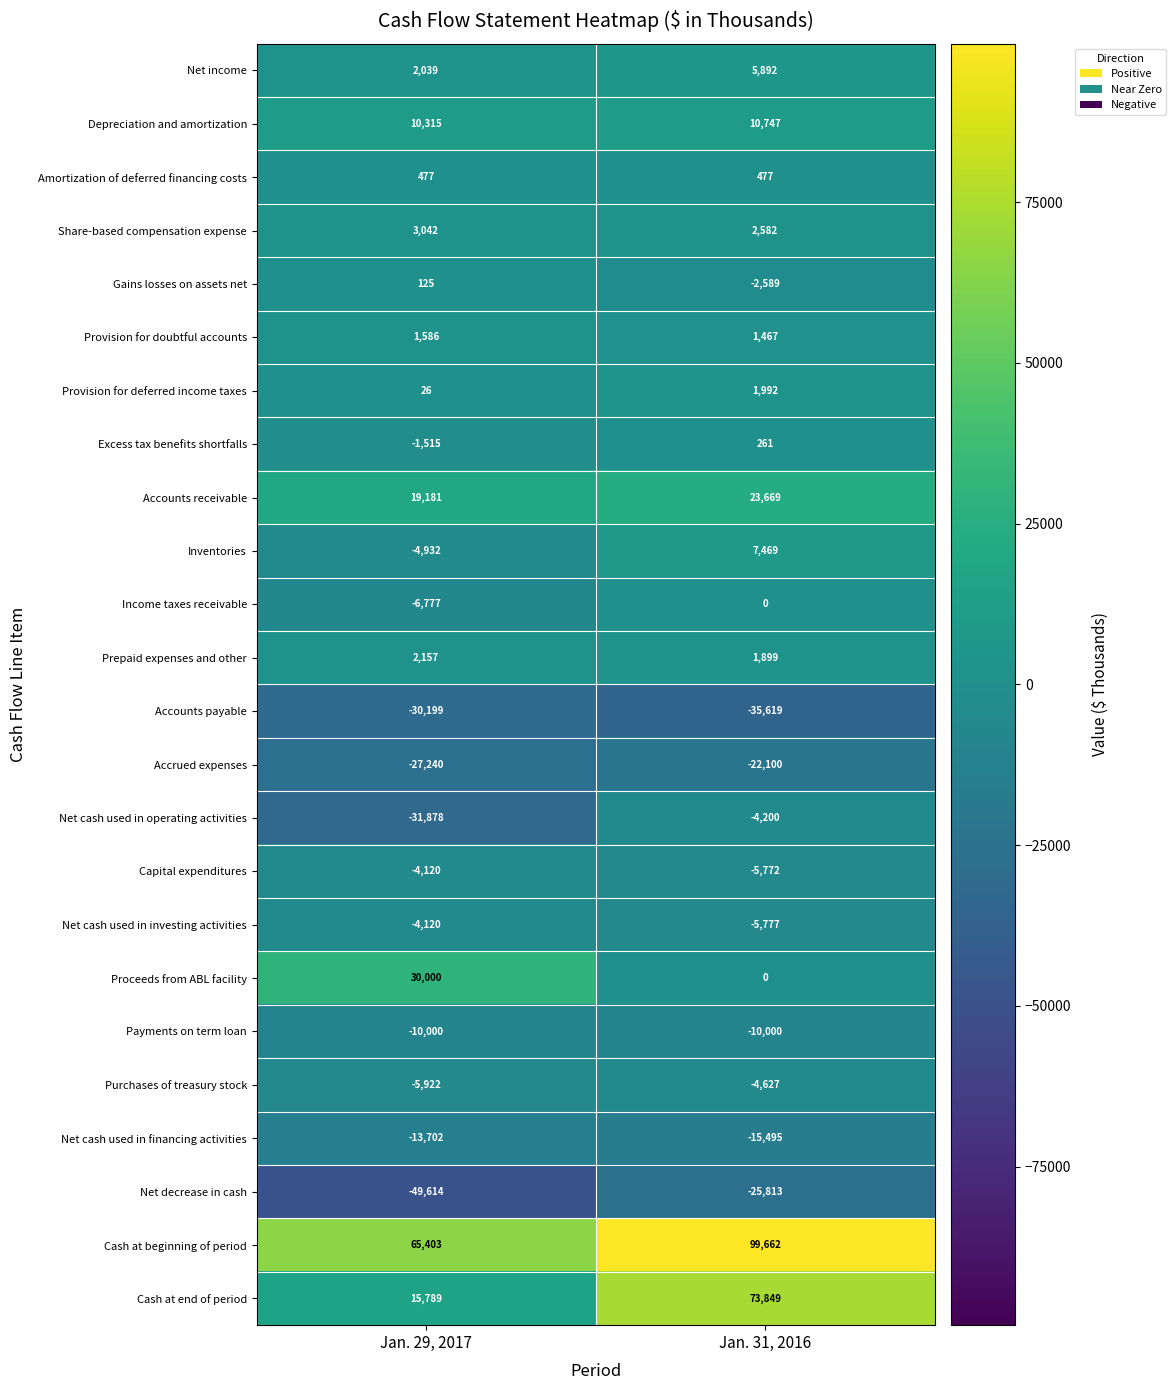

How many categories are shown in the chart?

2